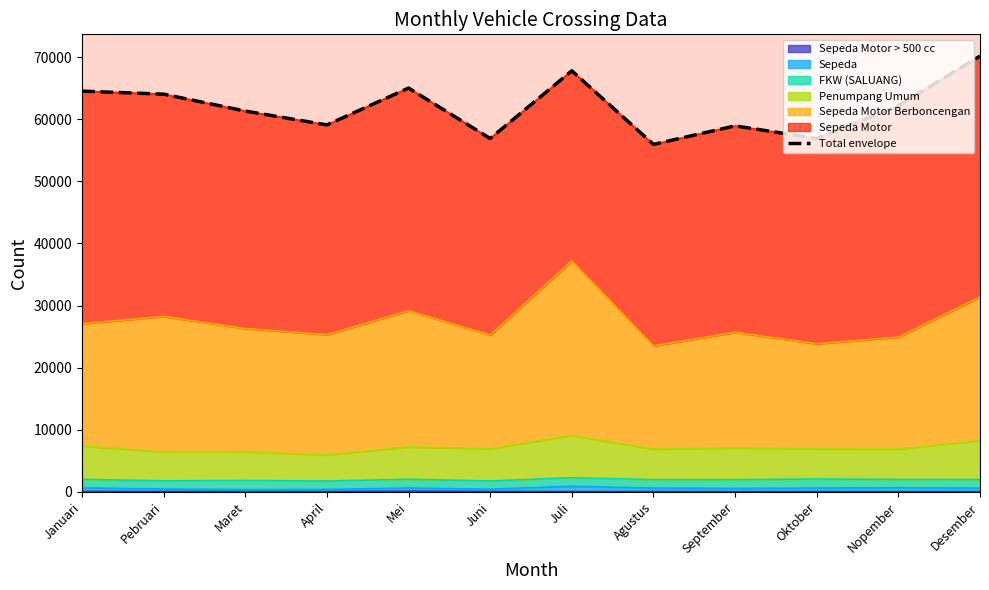

What is the average value?

61898